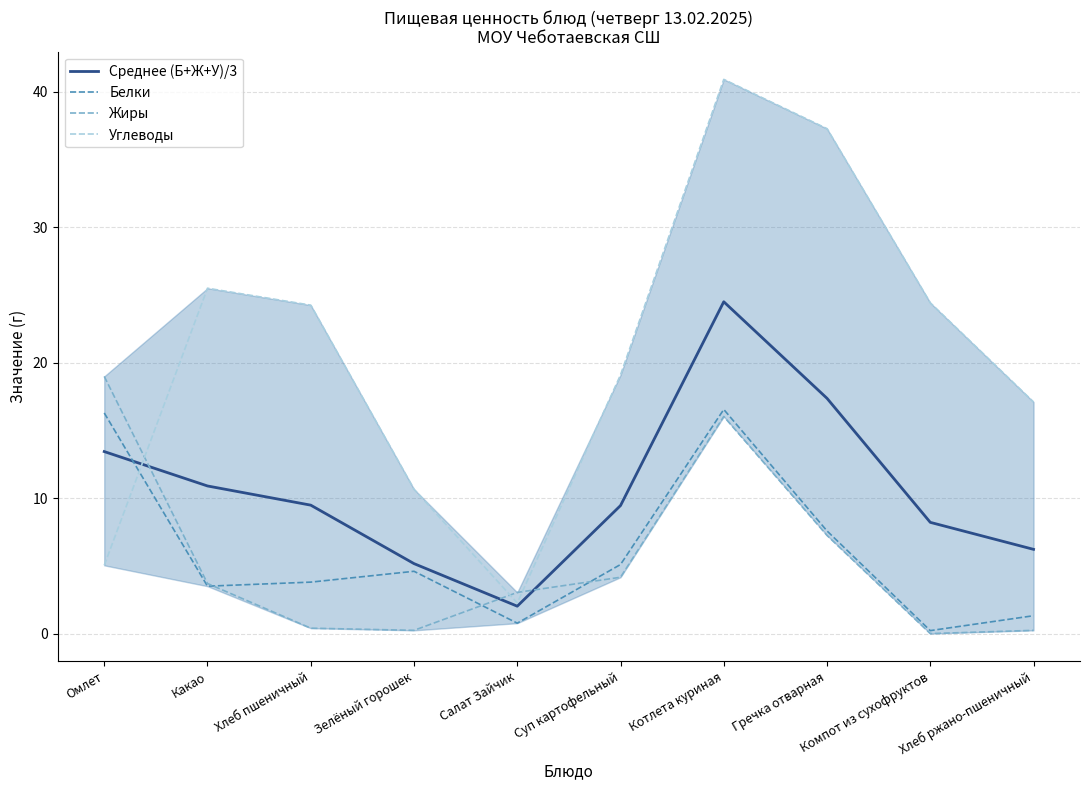

True or false: Белки has more than 0 interior local peaks.

True